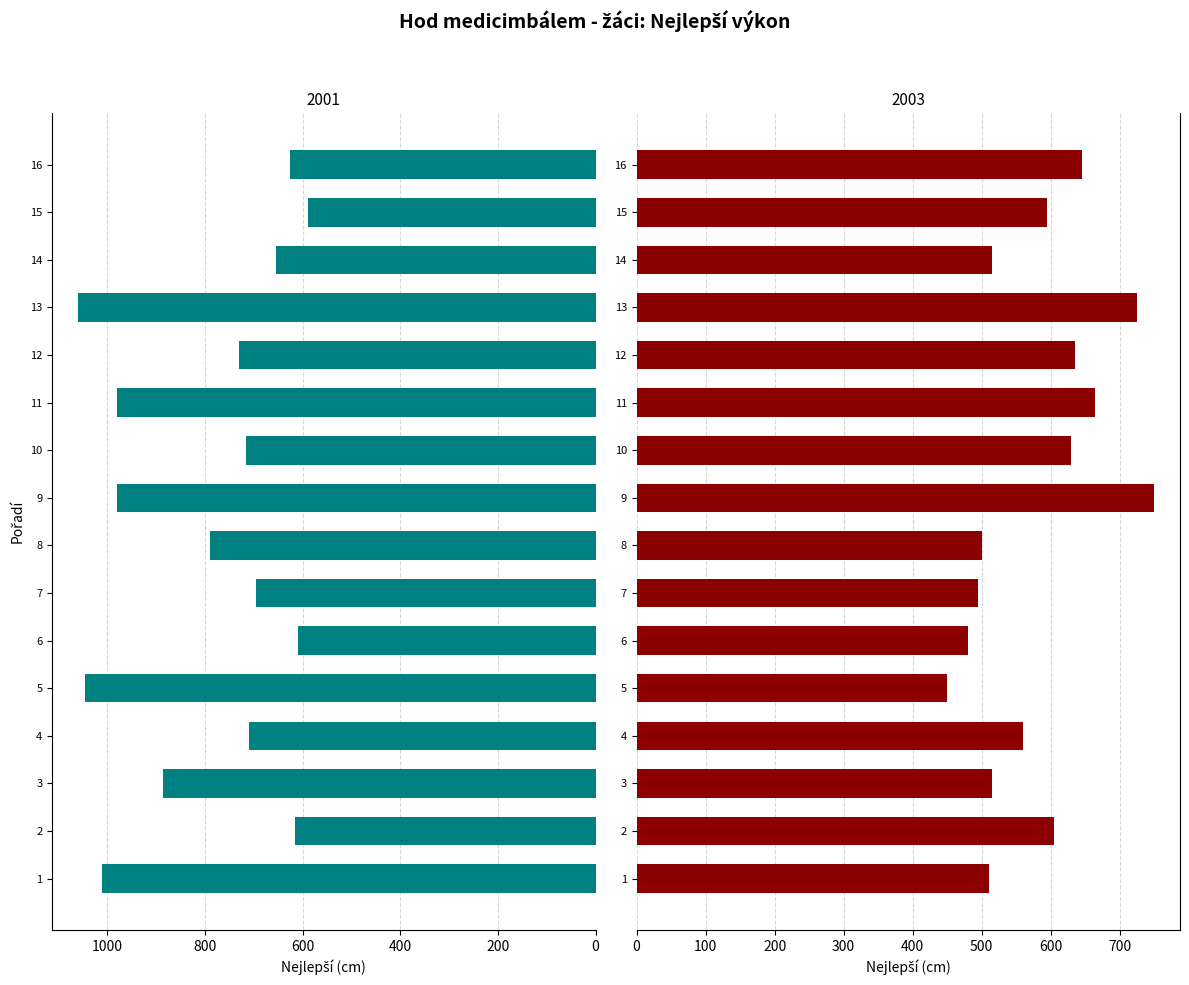

Which label corresponds to the largest value in the chart?

13